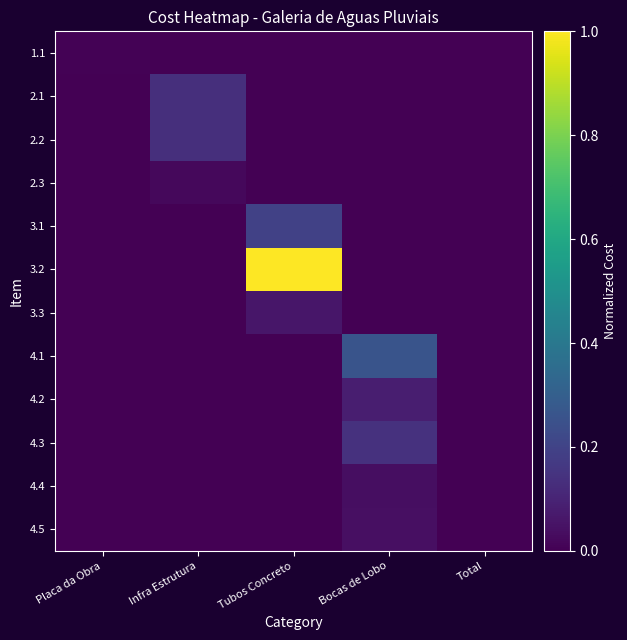

Between Placa da Obra and Infra Estrutura, which is larger?

Placa da Obra